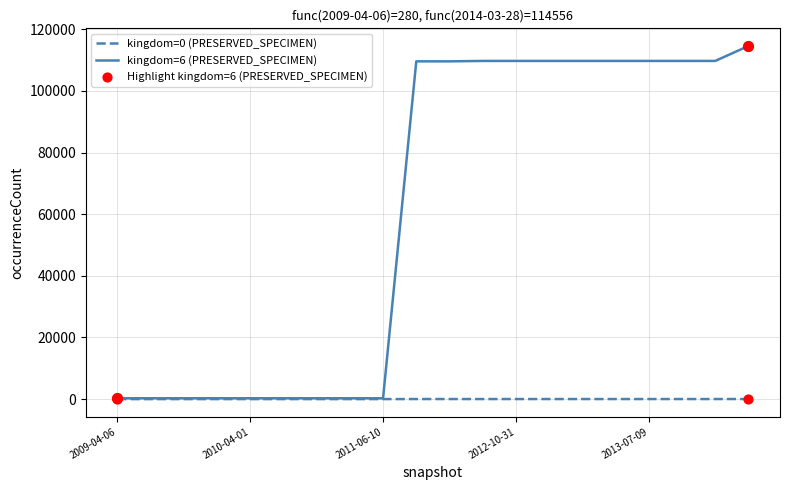

Which series has the widest spread of values?

kingdom=6 (PRESERVED_SPECIMEN)